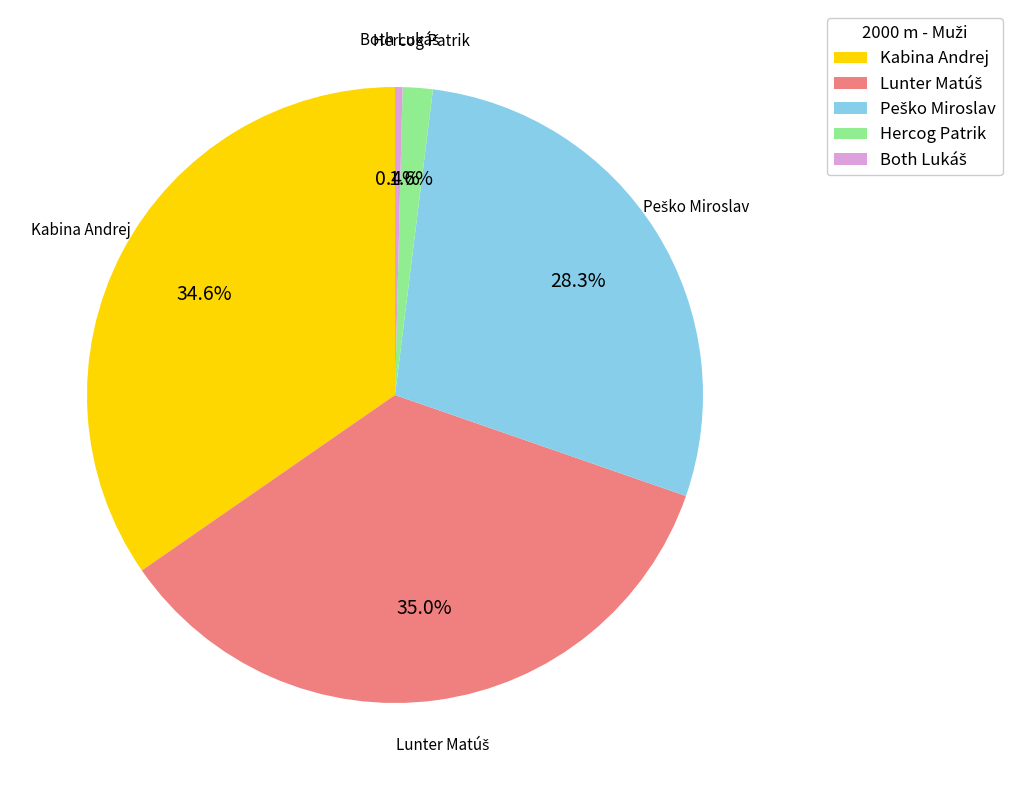

Between Kabina Andrej and Hercog Patrik, which is larger?

Kabina Andrej